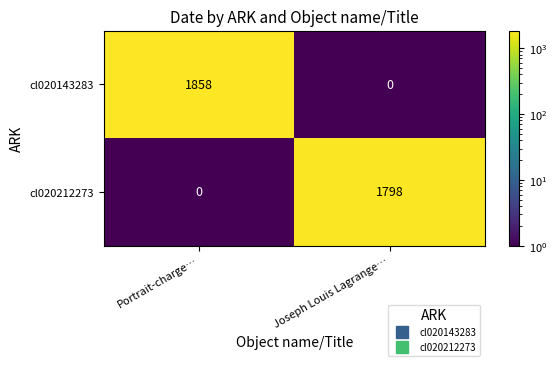

True or false: cl020143283 has a value of 1858 at Portrait-charge….

True